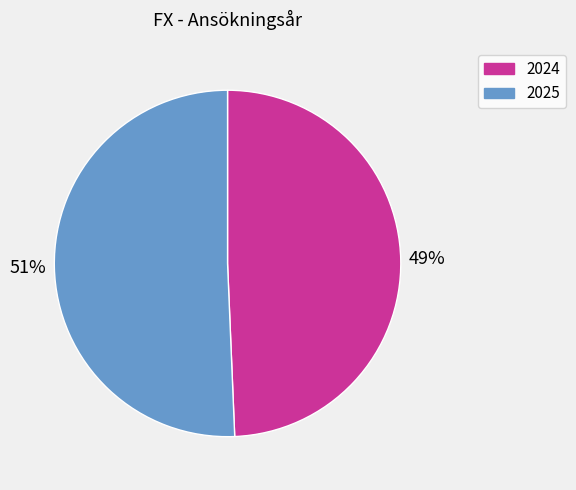

Do 2024 and 2025 together represent more than half of the pie?

Yes